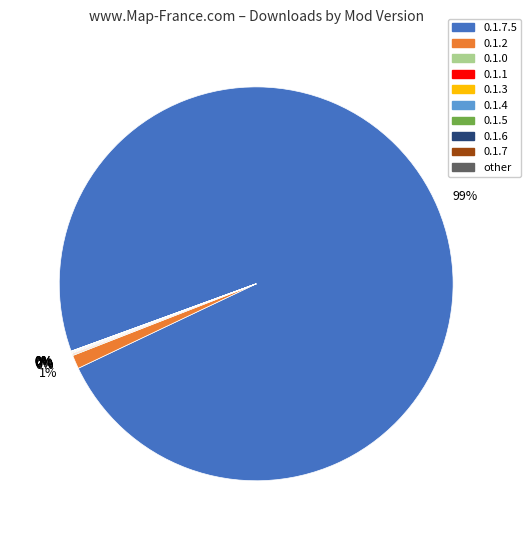

Is there a majority slice in this chart?

Yes